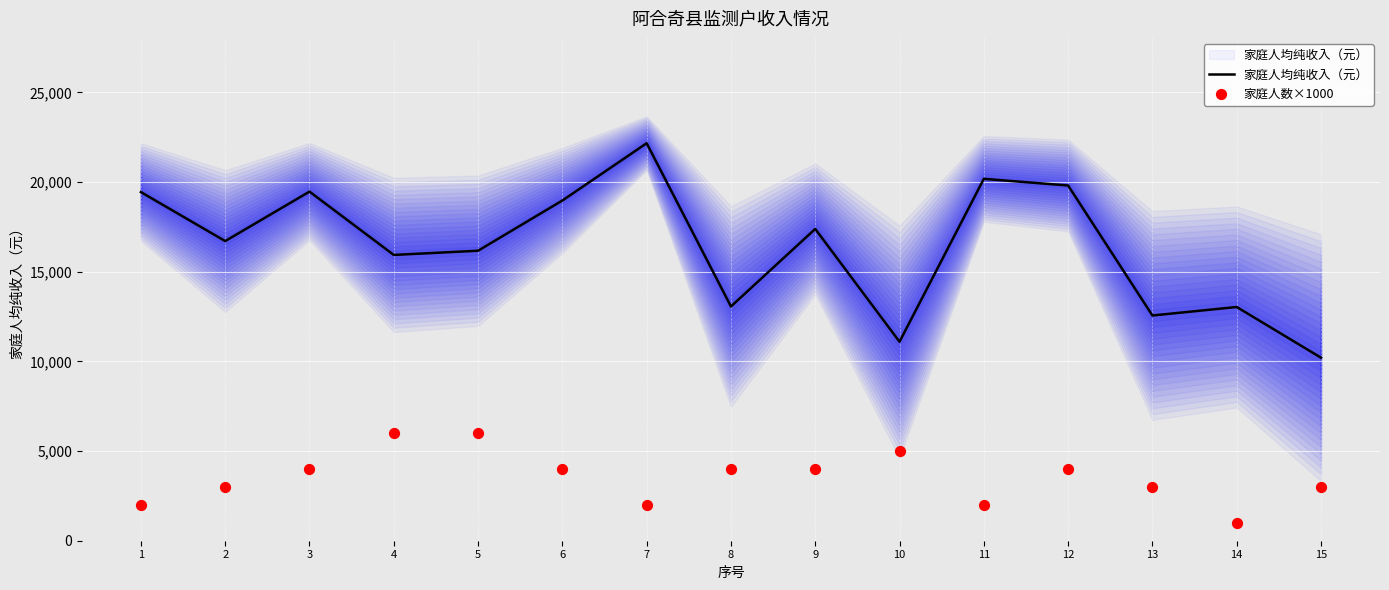

At how many categories does at least one series exceed 7523?

15